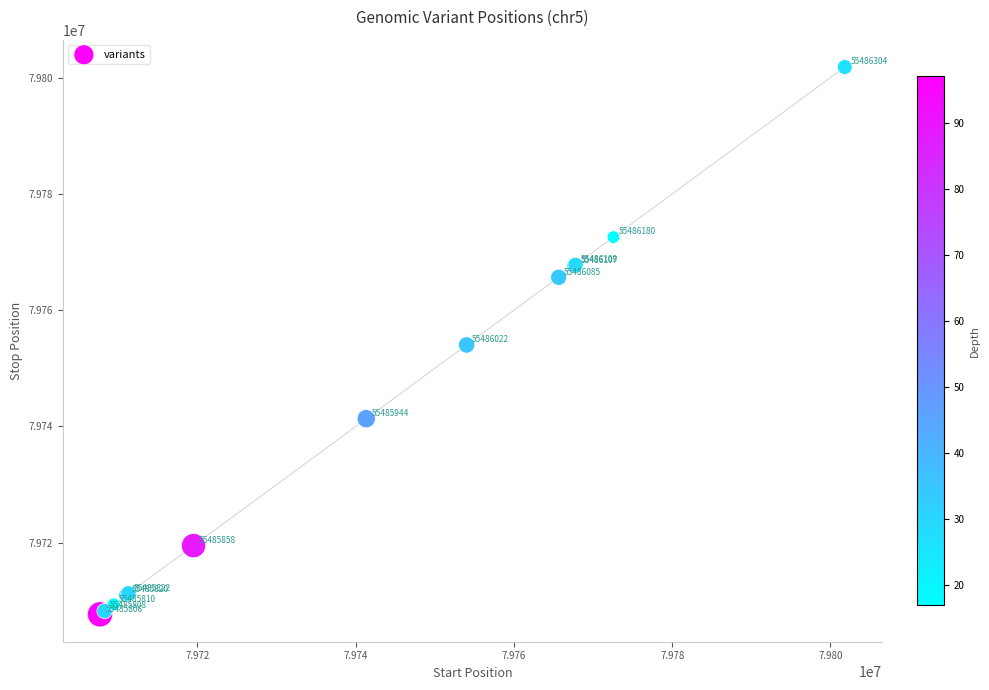

What Y value in the scatter plot is closest to 79754751?

79754019